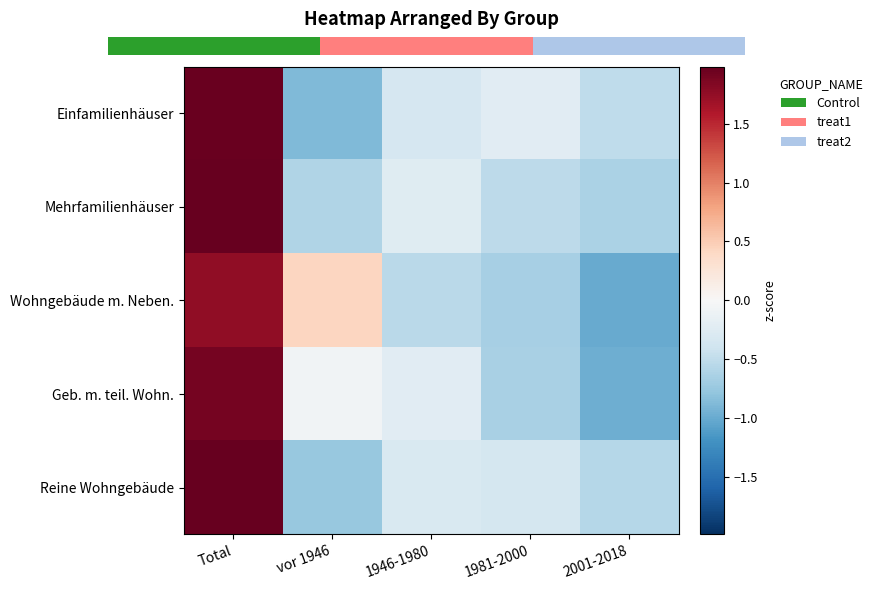

The value of Wohngebäude m. Neben. at vor 1946 is 0.4. True or false?

True